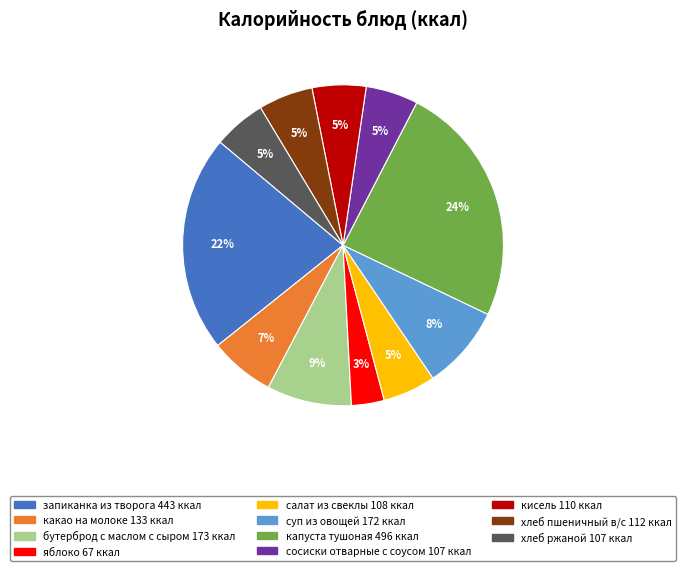

Between салат из свеклы and запиканка из творога, which is larger?

запиканка из творога